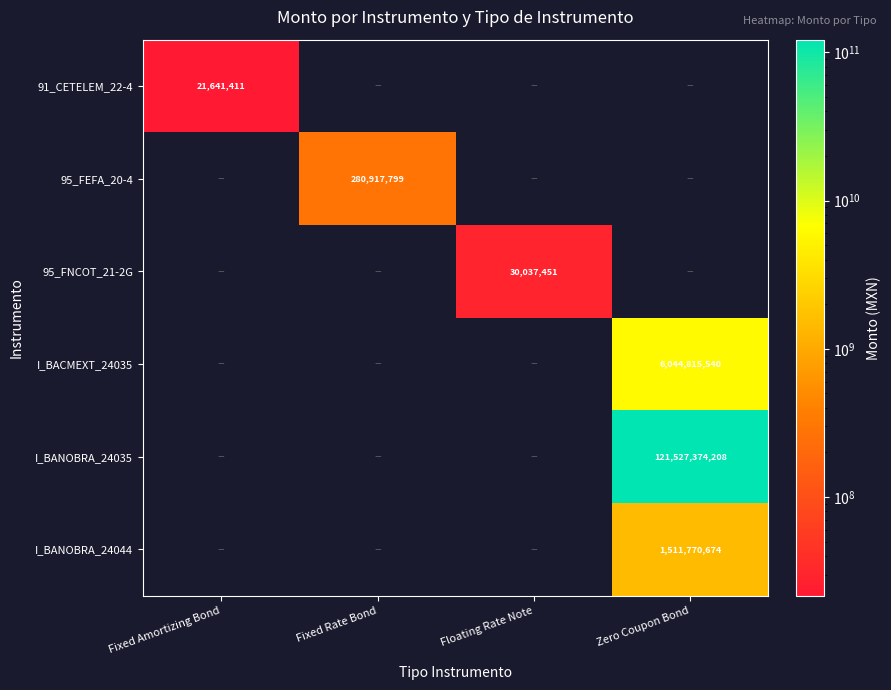

Is it true that I_BANOBRA_24035 equals 121527374208 at Zero Coupon Bond?

True